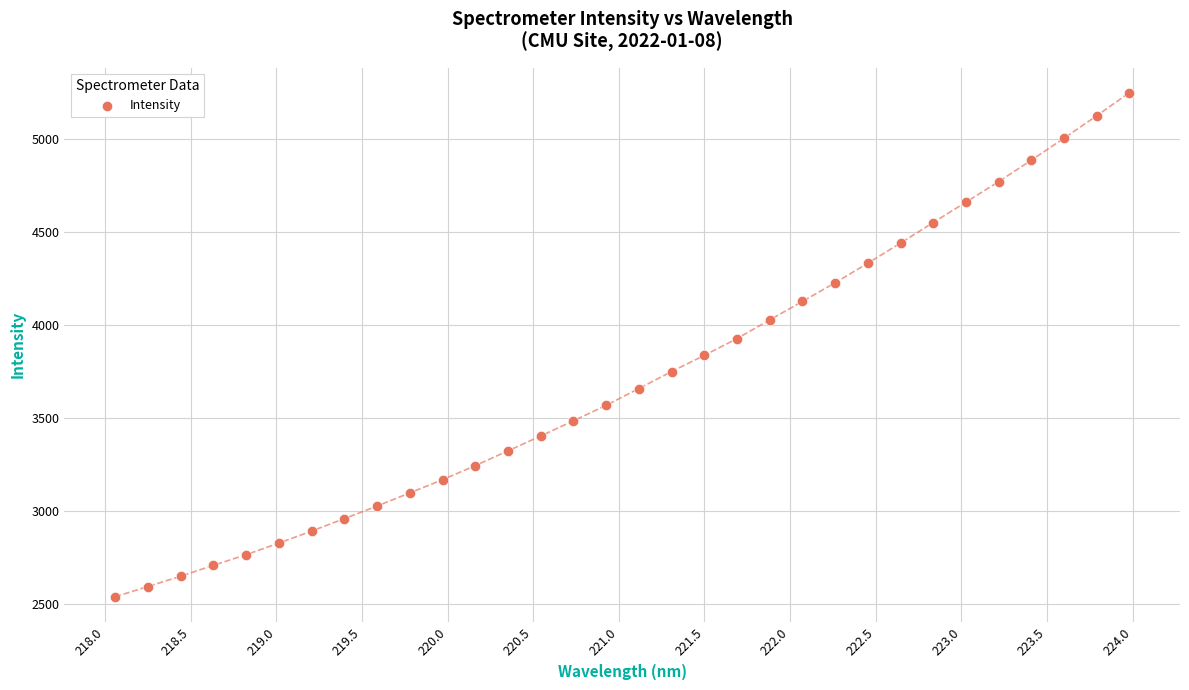

What is the range of X values (max minus min)?

5.9